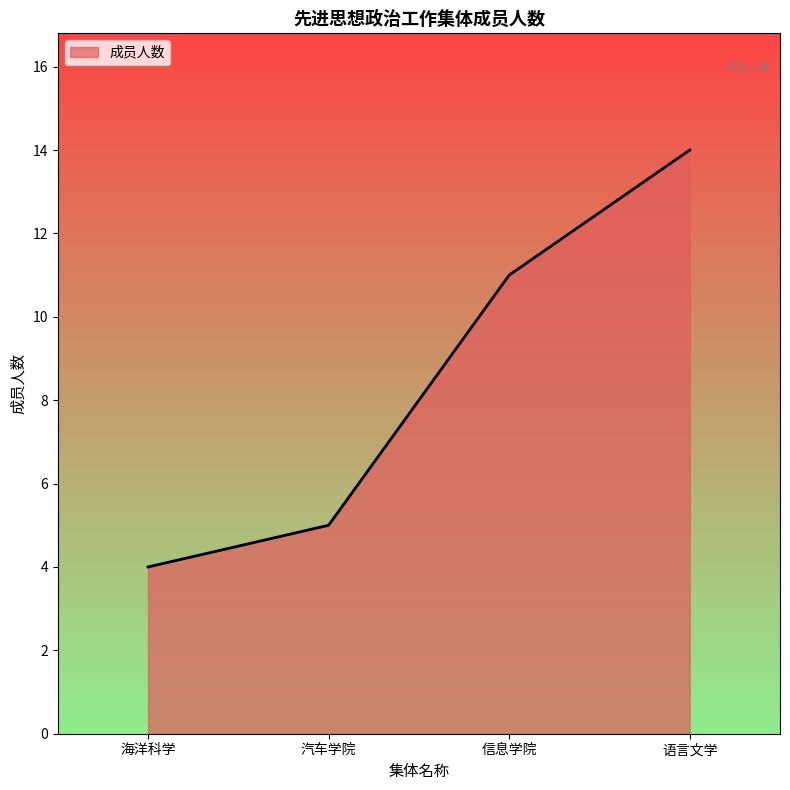

Reading left to right, transcribe all the data shown in this chart.

4	5	11	14